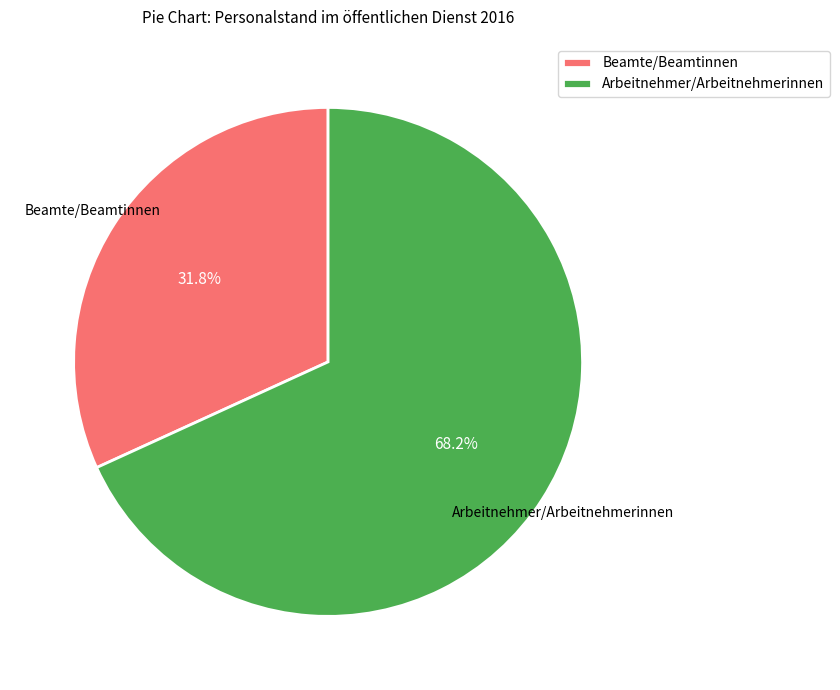

Which has a higher value, Beamte/Beamtinnen or Arbeitnehmer/Arbeitnehmerinnen?

Arbeitnehmer/Arbeitnehmerinnen